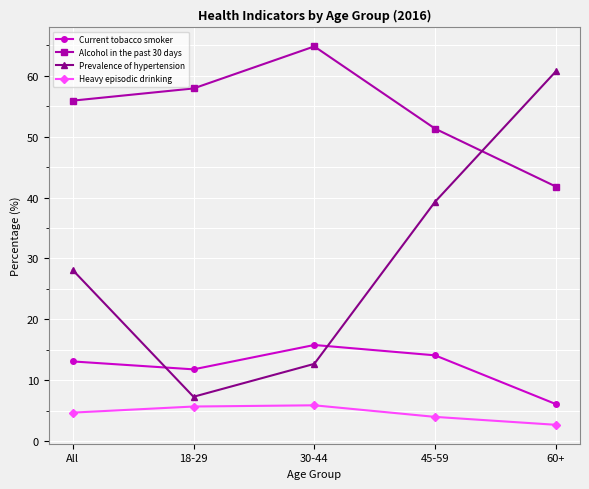

How many interior local peaks does the Heavy episodic drinking series have?

1